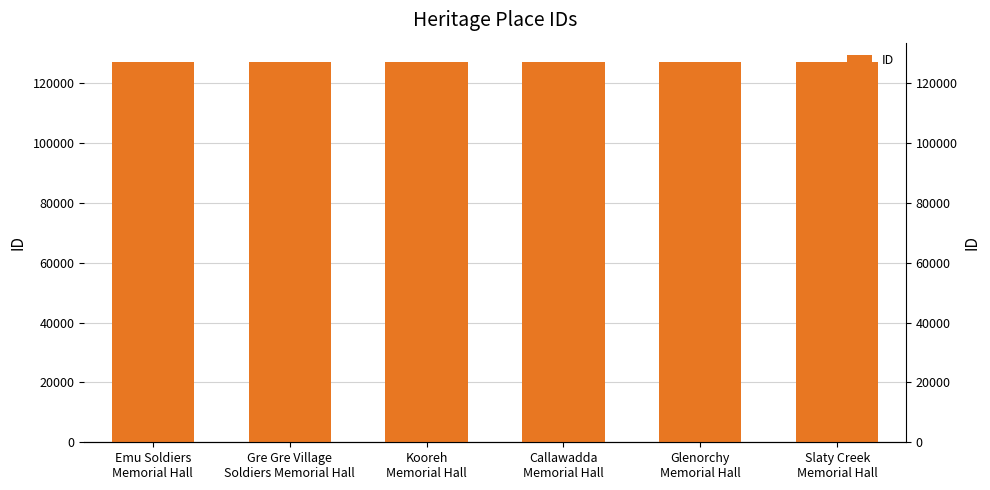

How many values are below 127097?

3